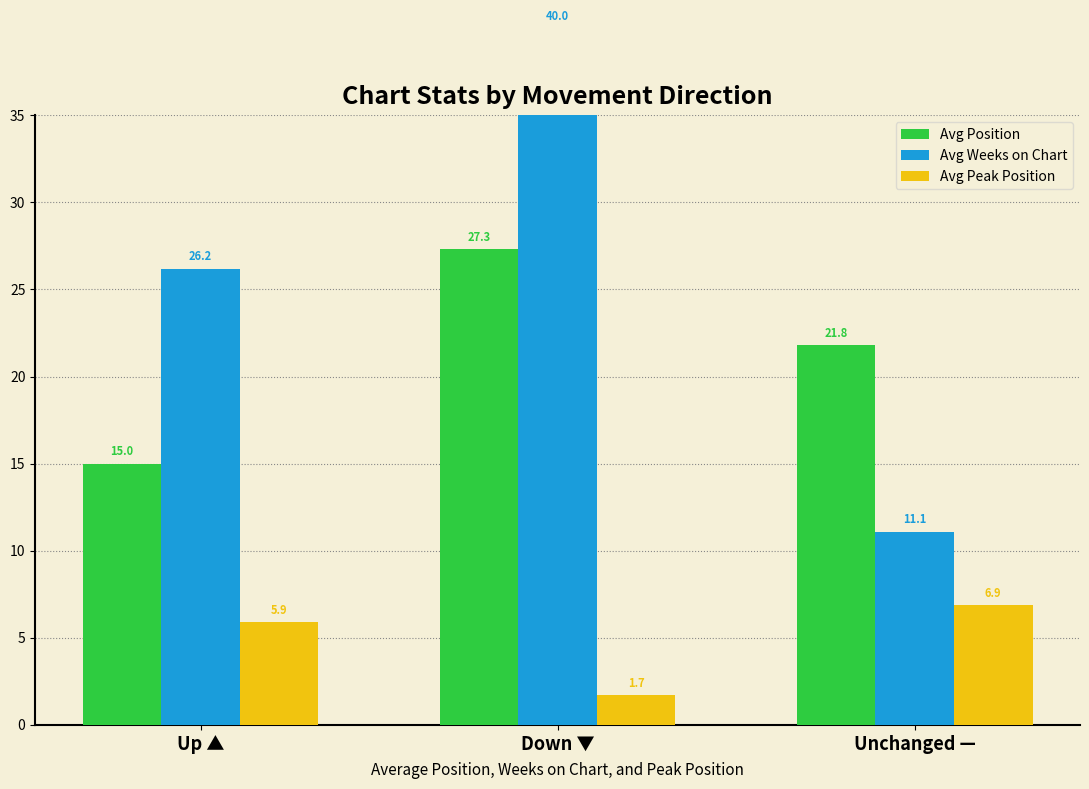

What is the difference between the maximum and second lowest values in the Avg Position series?

5.5